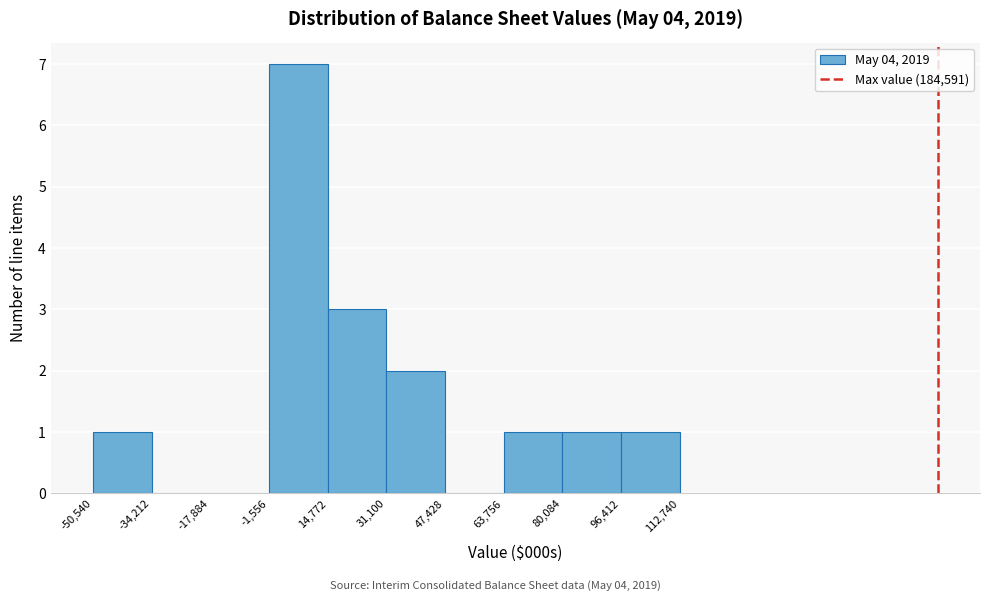

How tall is the bar that spans 96,412 to 112,740 on the x-axis? The values are not printed on the chart, so give them approximately, as read against the axis.

1